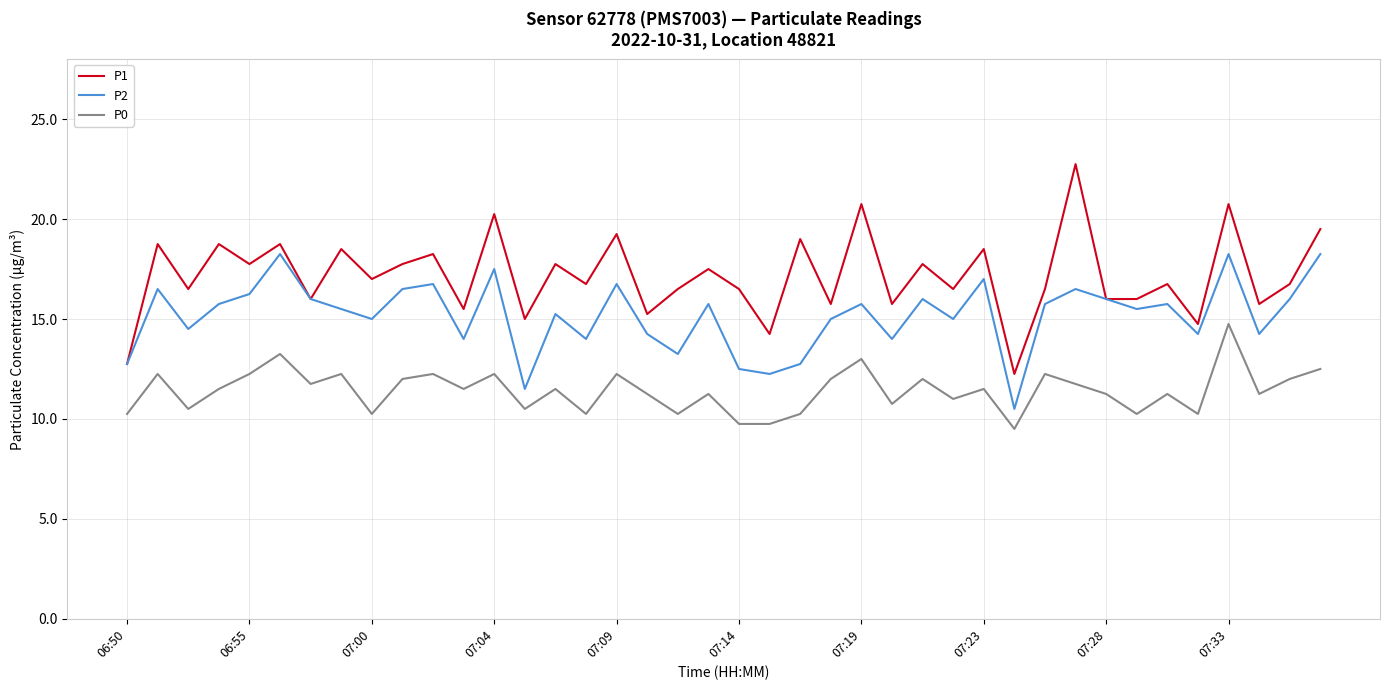

What is the maximum value for P1?

22.8